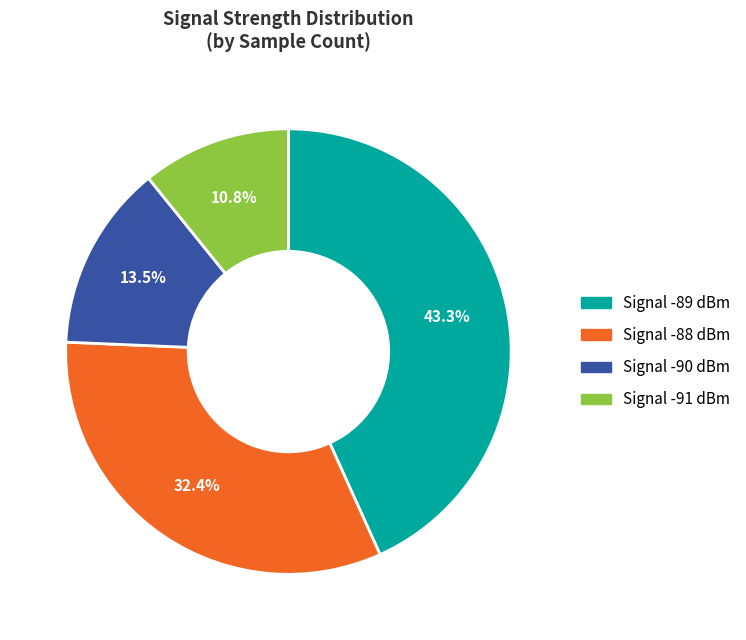

Is there a majority slice in this chart?

No